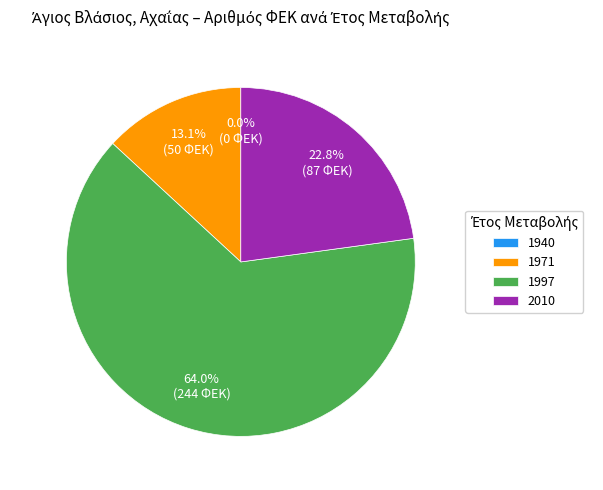

Is 1997 the majority of the pie?

Yes